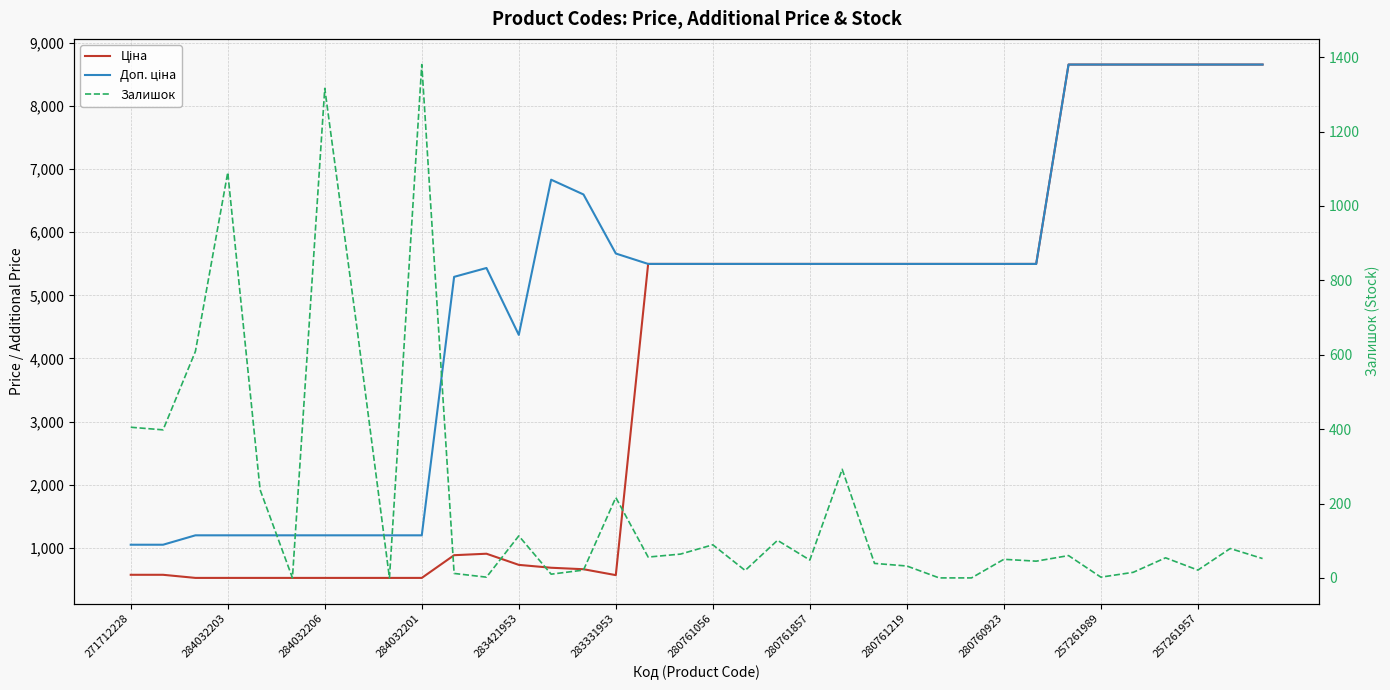

How many series are shown in this chart?

3